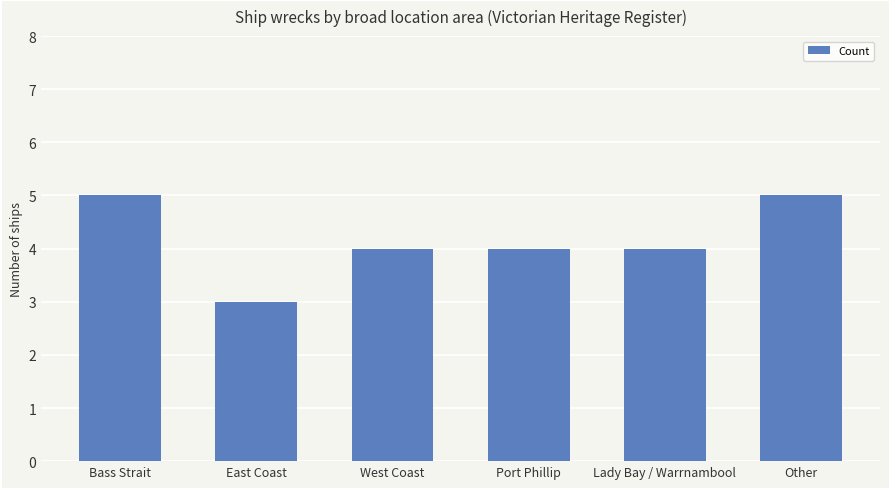

What is the difference between the values at West Coast and Bass Strait?

1